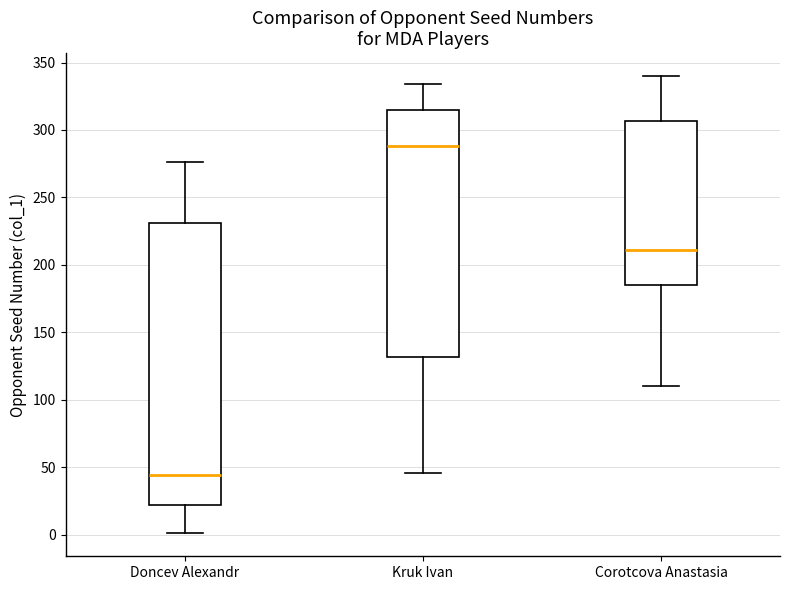

Which box has the highest median line?

Kruk Ivan